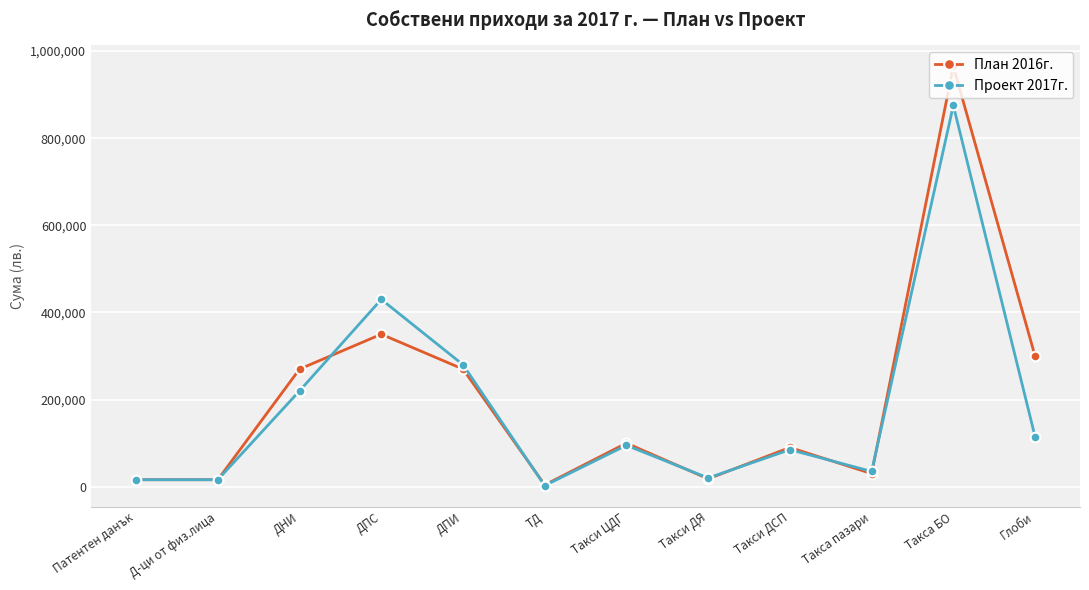

What is the label of the 4th point from the left?

ДПС